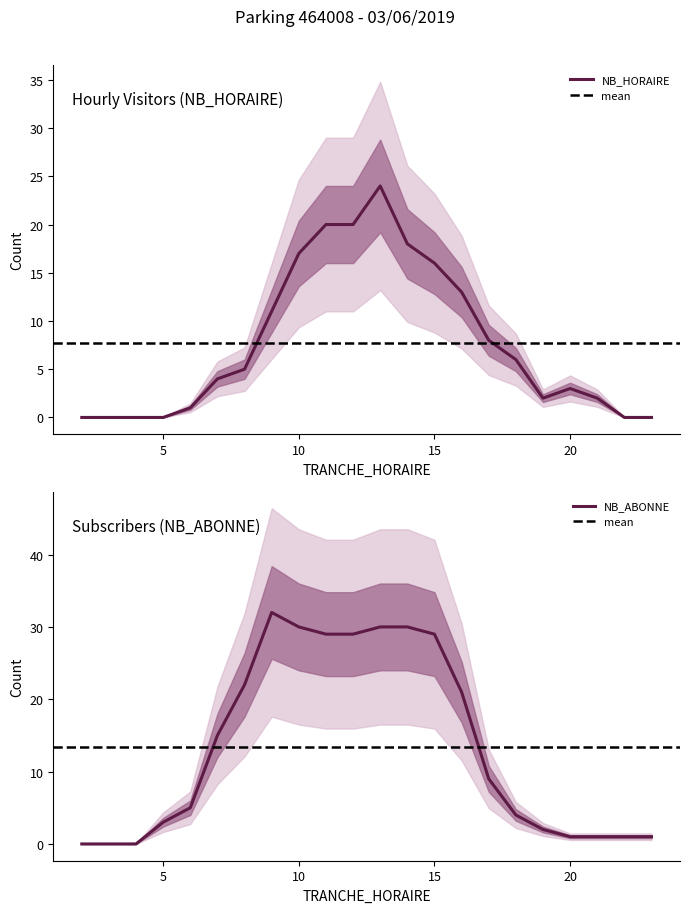

What are all the series names shown in the legend?

NB_HORAIRE, NB_ABONNE